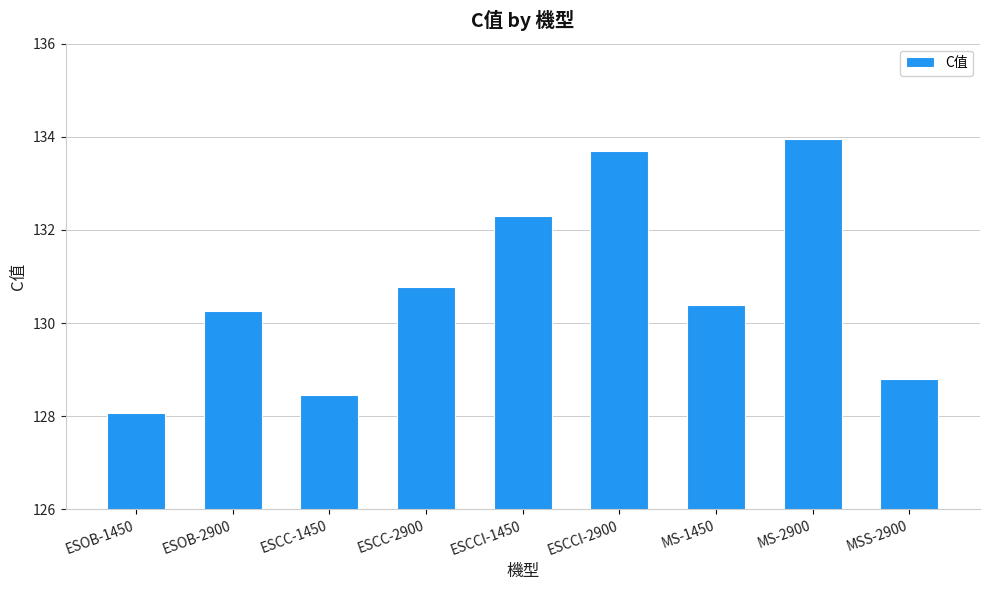

What is the change in value from ESCCI-2900 to MS-1450?

-3.3